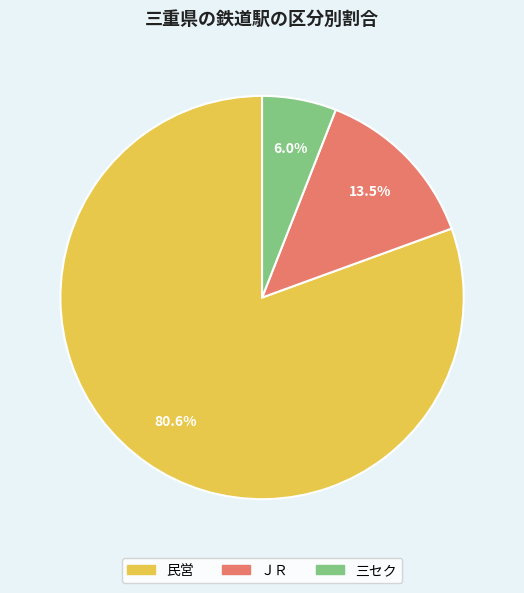

True or false: 三セク accounts for 16% of the total.

False